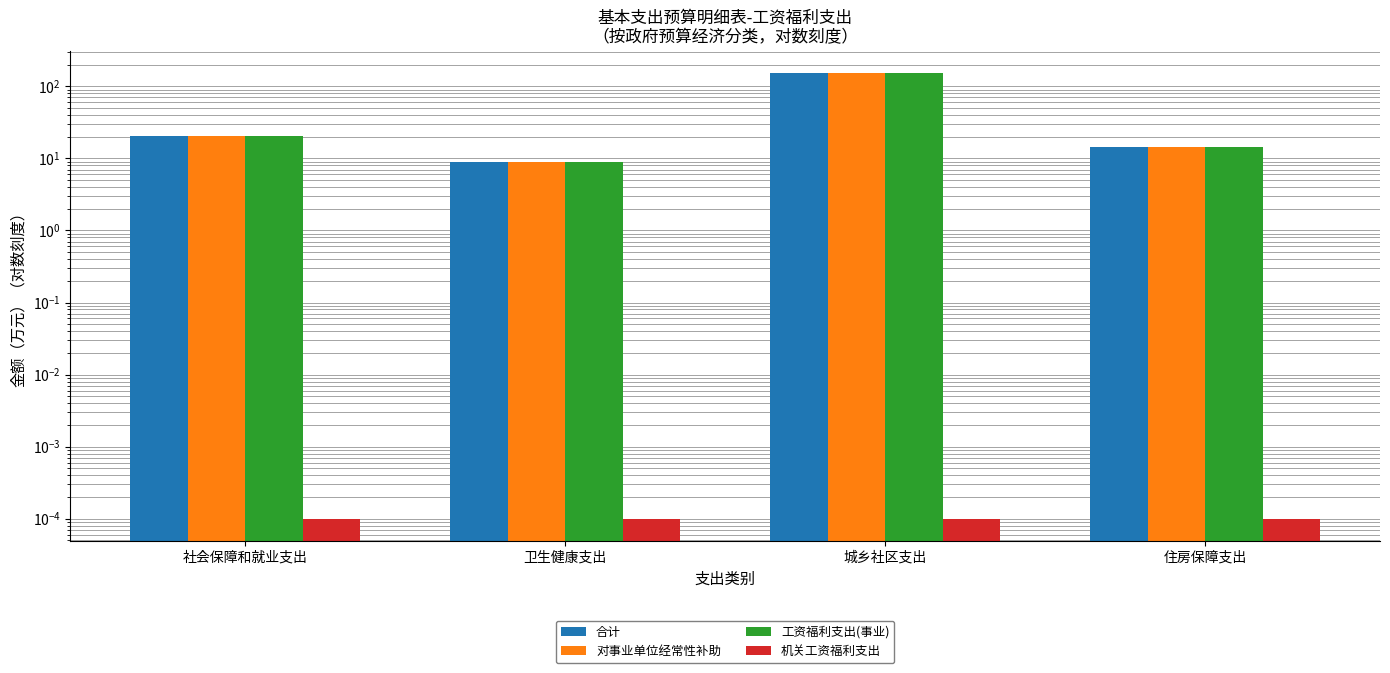

List the labels in order of 对事业单位经常性补助 value, largest first.

城乡社区支出, 社会保障和就业支出, 住房保障支出, 卫生健康支出